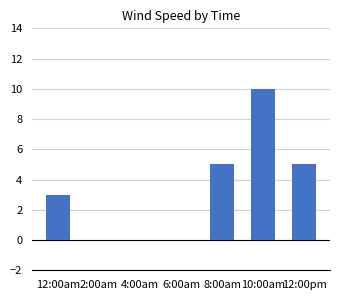

What is the sum of all values?

23